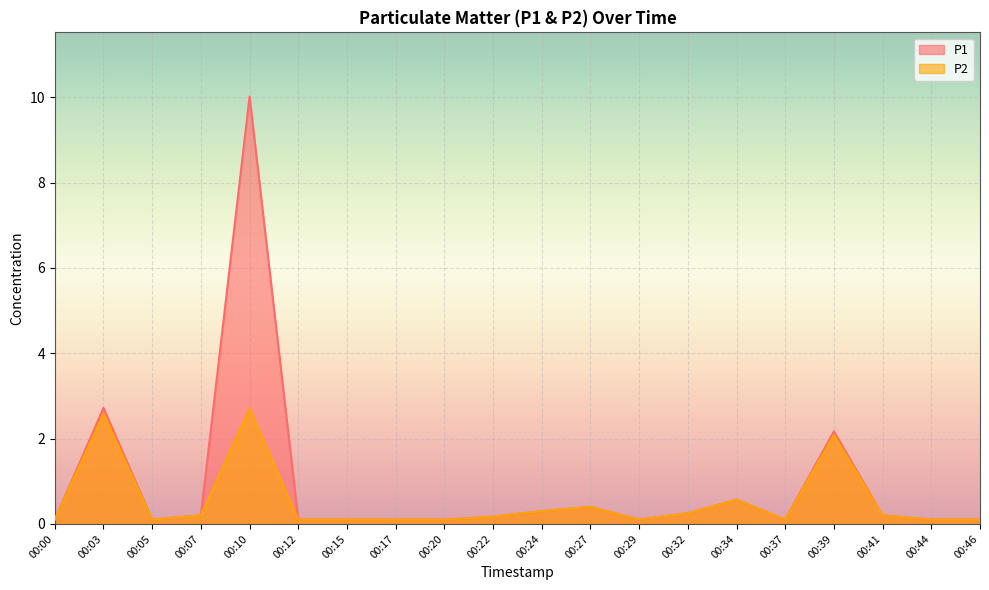

Between 00:12 and 00:34, which is larger?

00:34